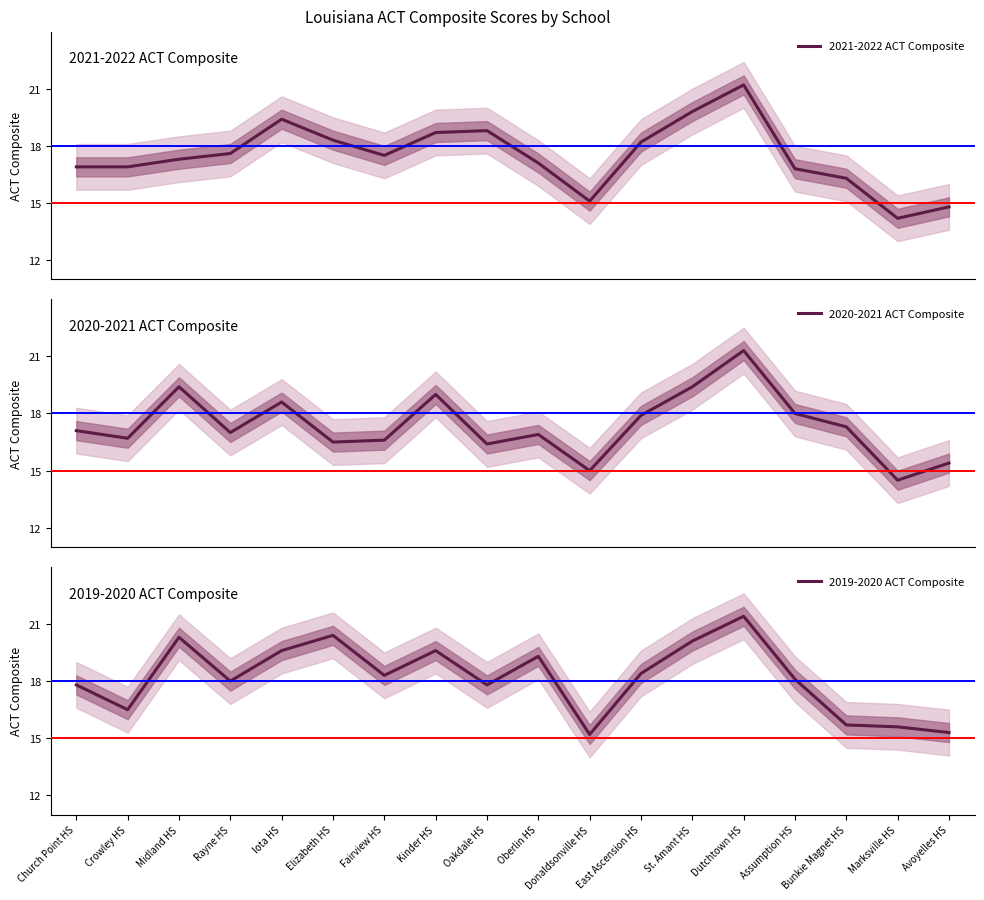

Does the chart have visible grid lines?

No